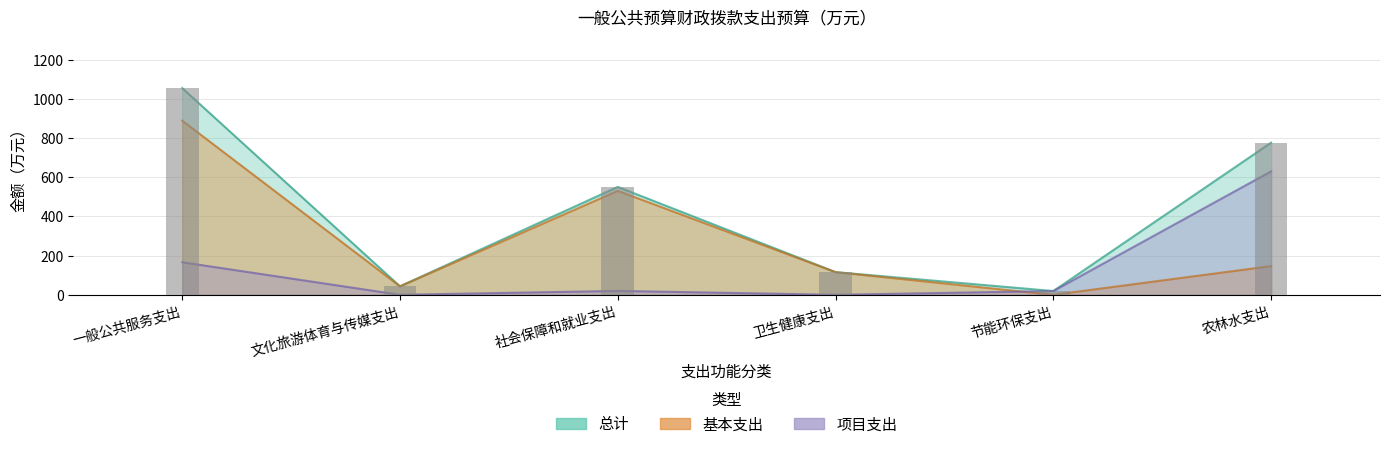

Which series has the largest total across all categories?

总计